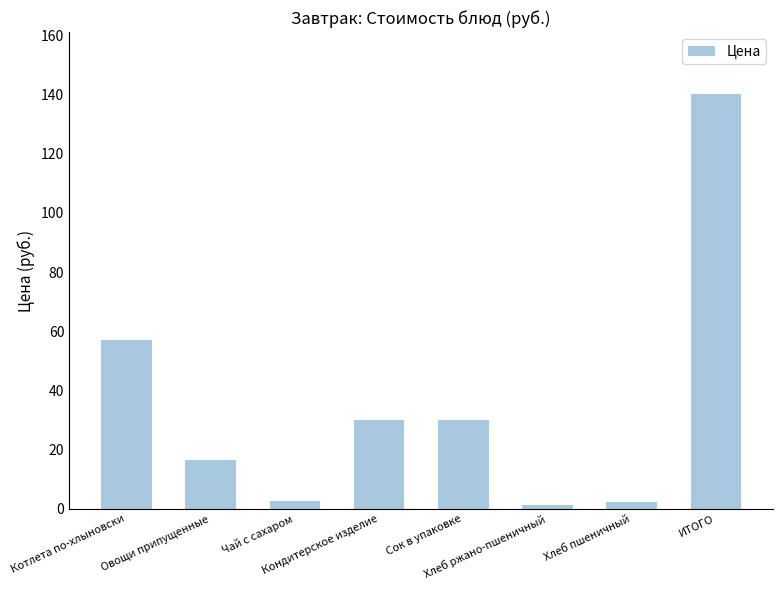

Count the number of values greater than 29.

4